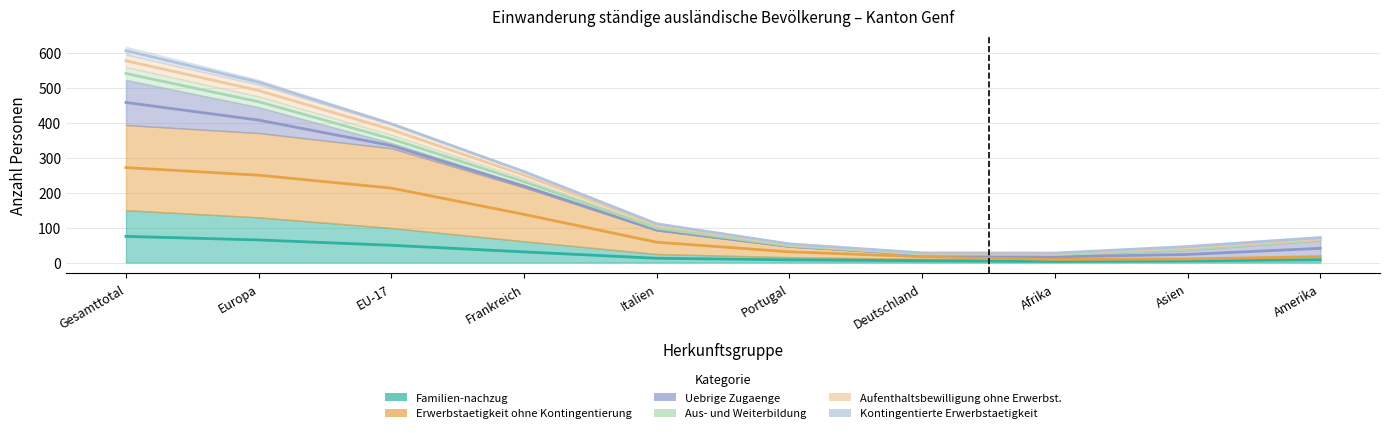

Rank the categories by Familien-nachzug (col_4) value from highest to lowest.

Gesamttotal, Europa, EU-17, Frankreich, Italien, Amerika, Portugal, Deutschland, Asien, Afrika